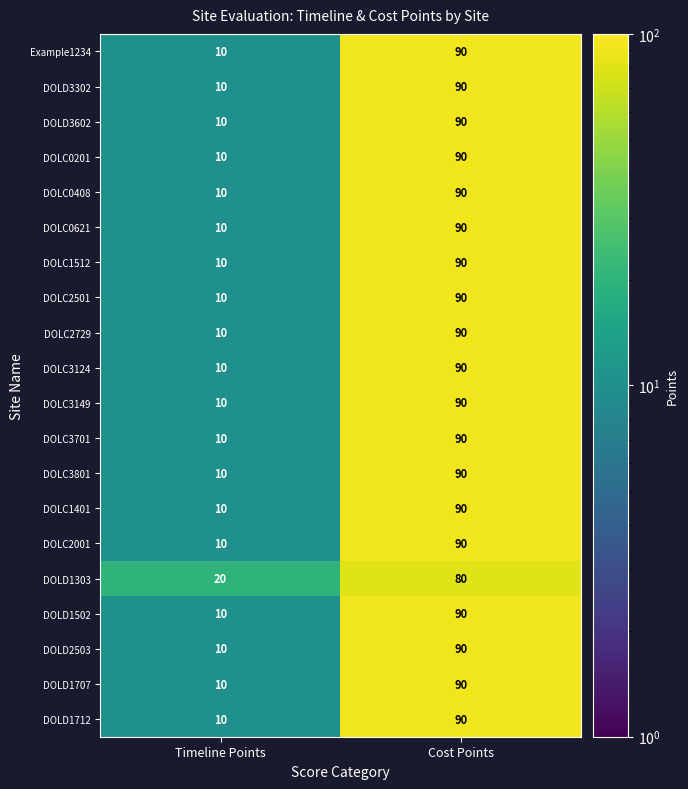

What is the difference between the maximum and minimum values in the DOLC3124 series?

80